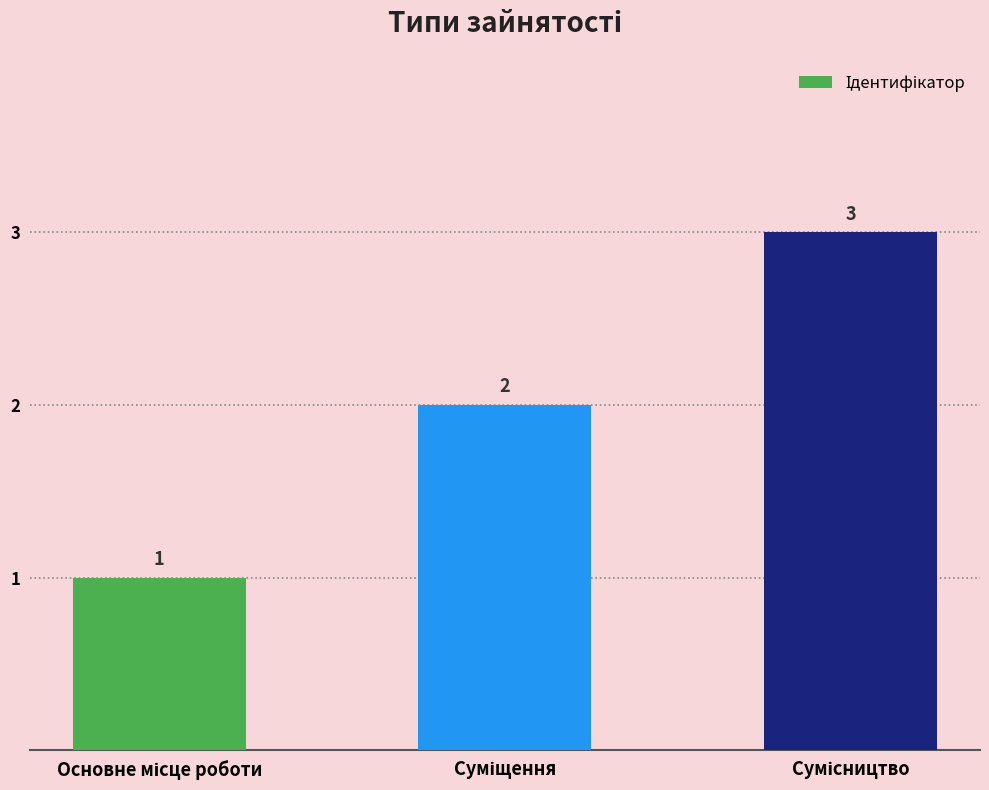

How many values are between 1 and 3?

3